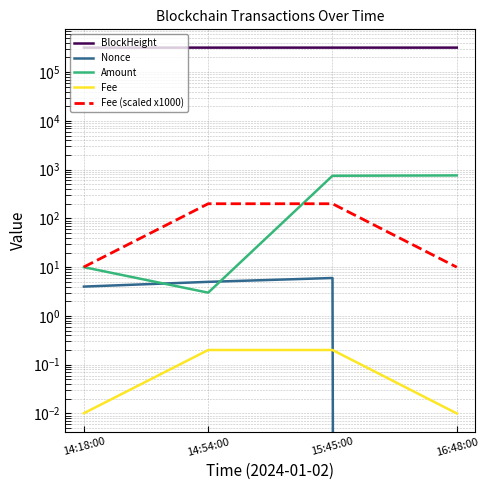

What is the difference between the Fee (scaled x1000) values at 14:54:00 and 16:48:00?

190.1